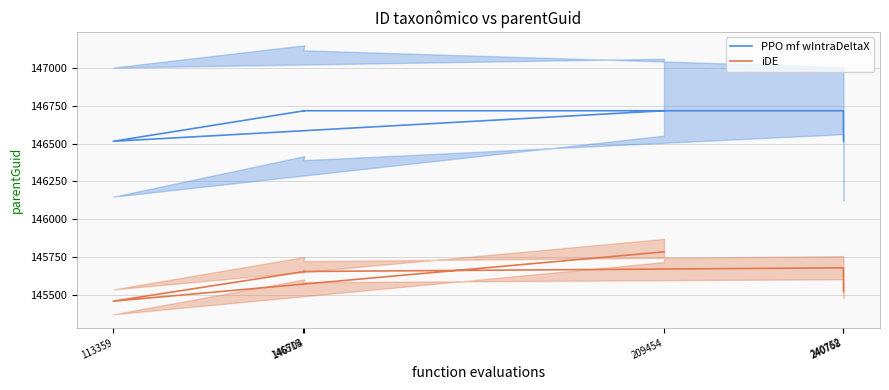

What is the spread (max minus min) of values at 113359?

1057.5